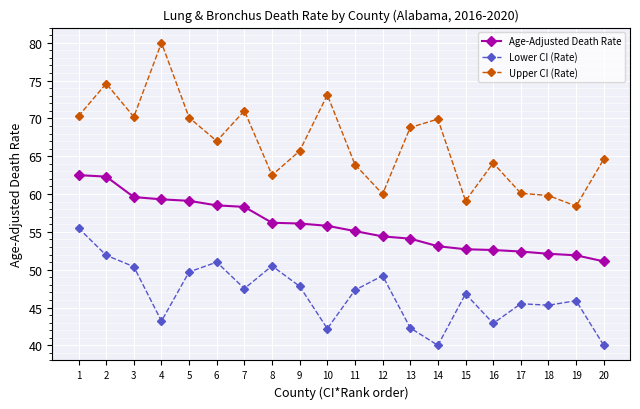

Where is the first local maximum for Upper CI (Rate)?

2